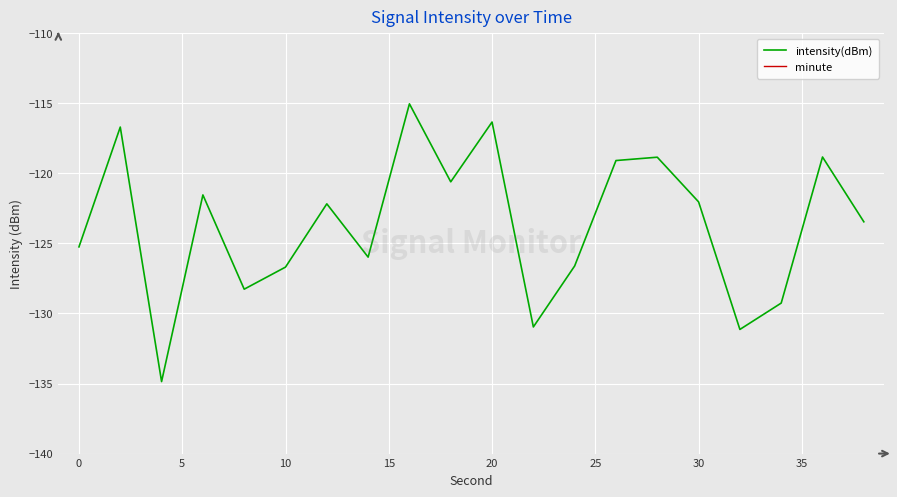

What is the average value of the intensity(dBm) series?

-123.7